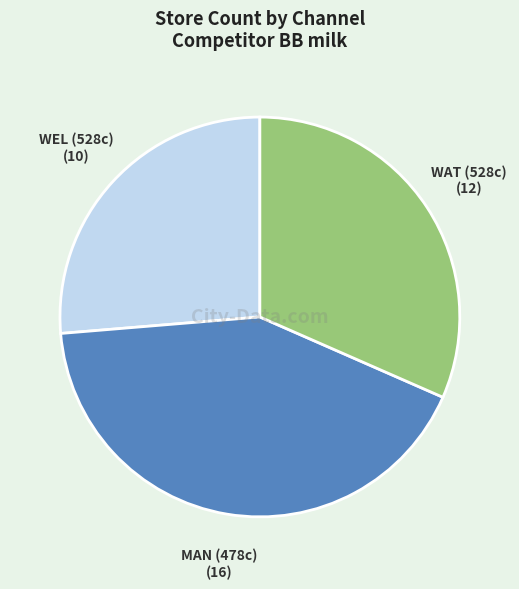

Is there a majority slice in this chart?

No